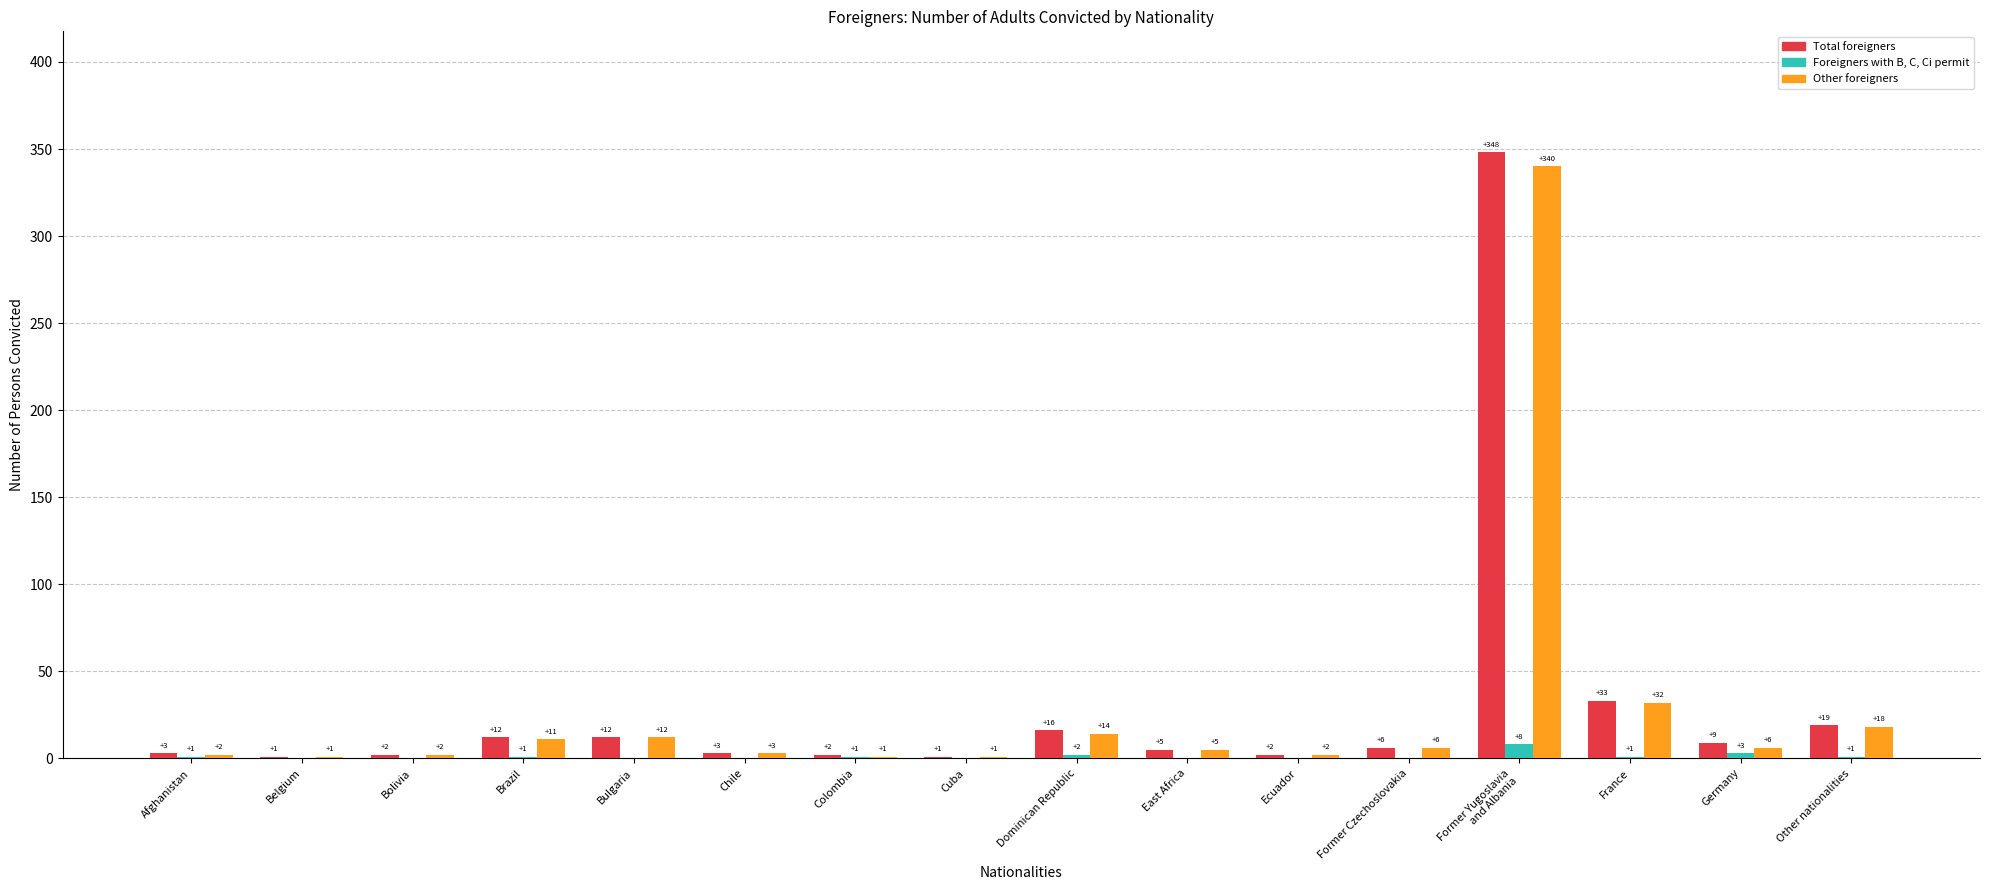

At which label is Foreigners with B, C, Ci permit closest to 4?

Germany